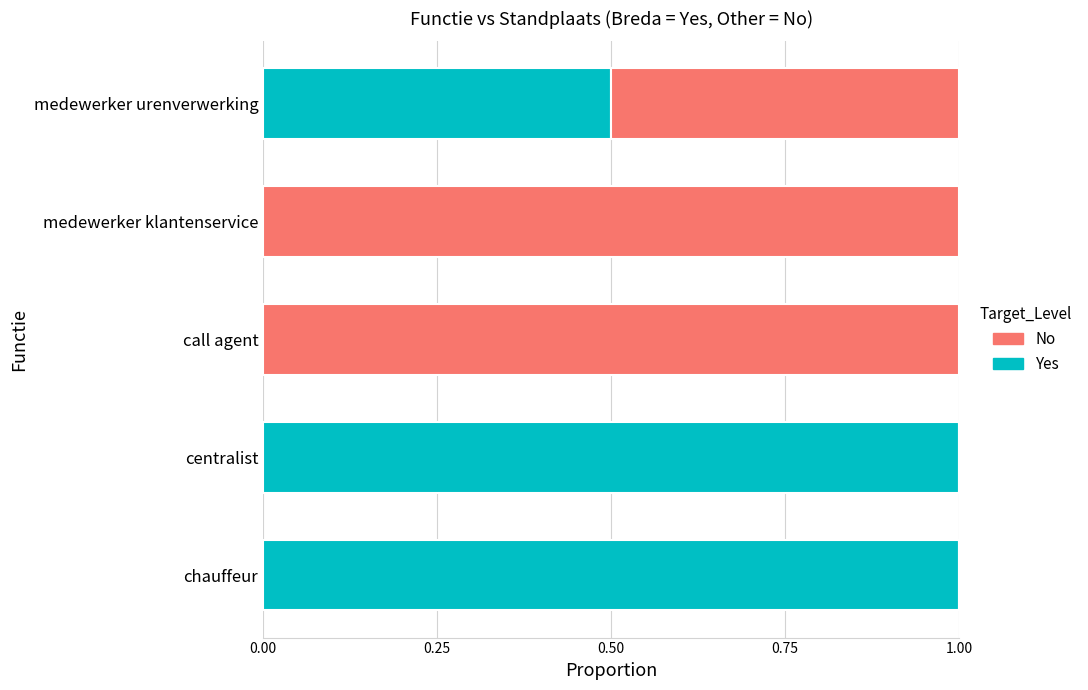

Read the Yes value at chauffeur.

1.0